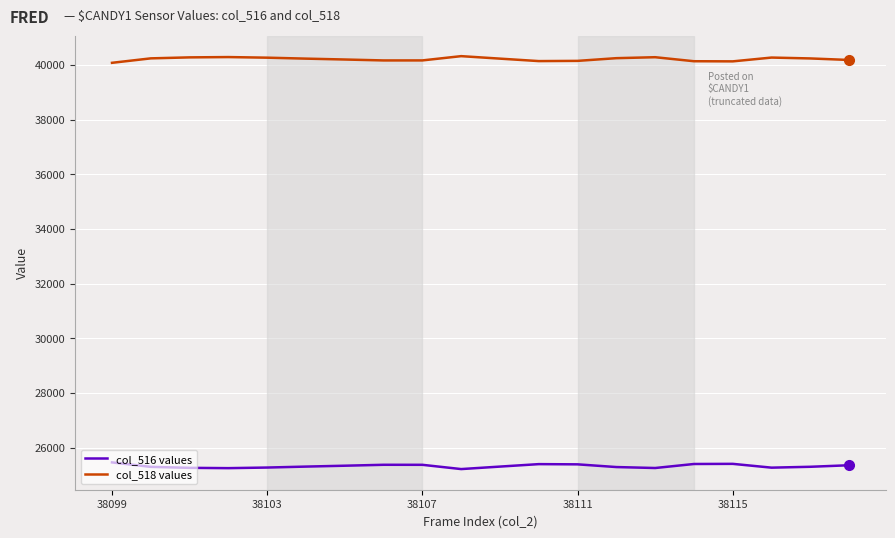

Rank the series by their average value, from highest to lowest.

col_518 values, col_516 values